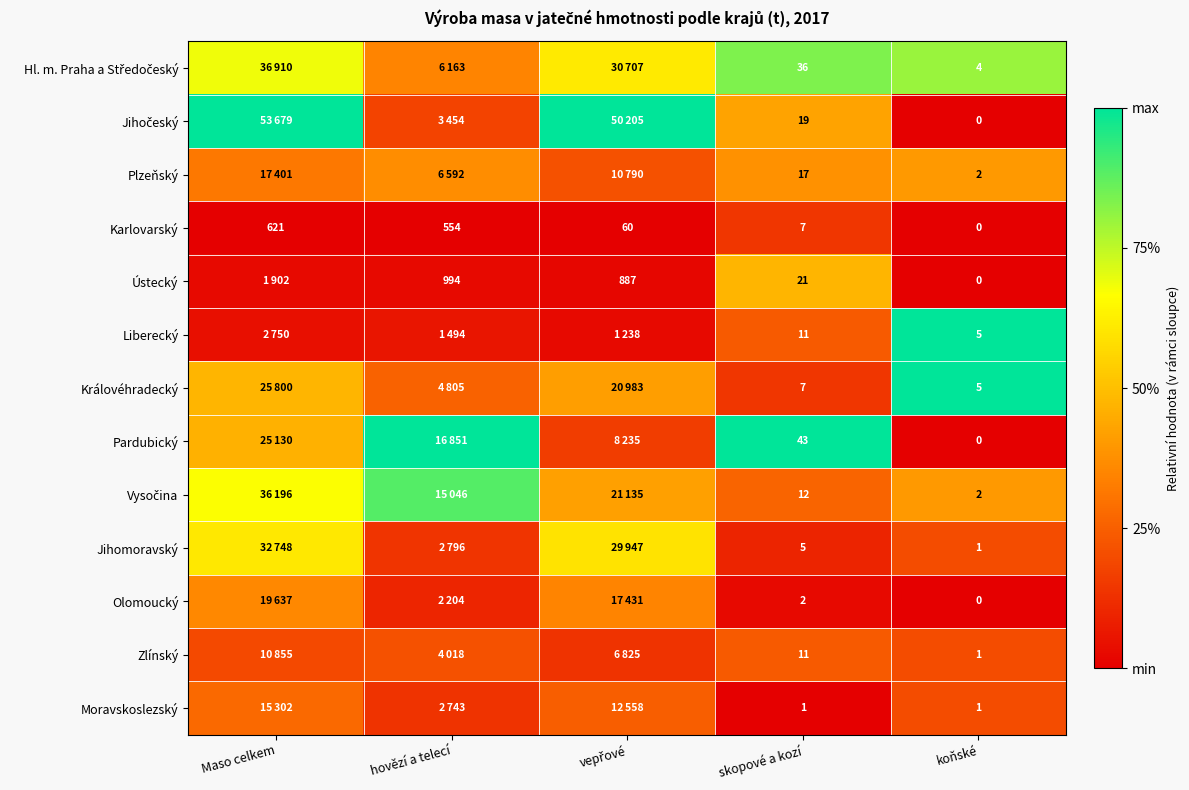

At how many categories does at least one series exceed 0?

5